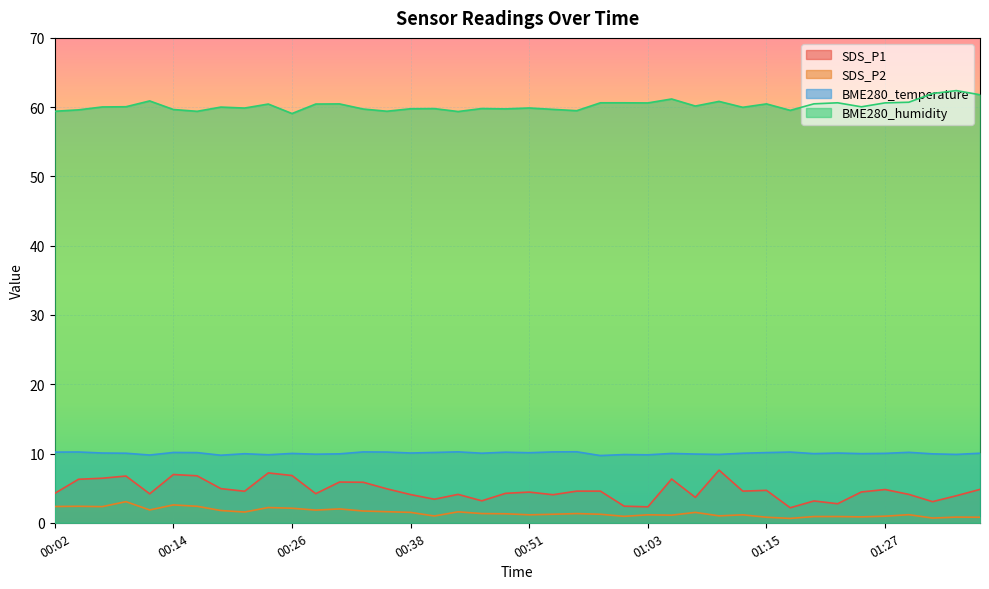

Which category has the lowest value in the SDS_P1 series?

01:17